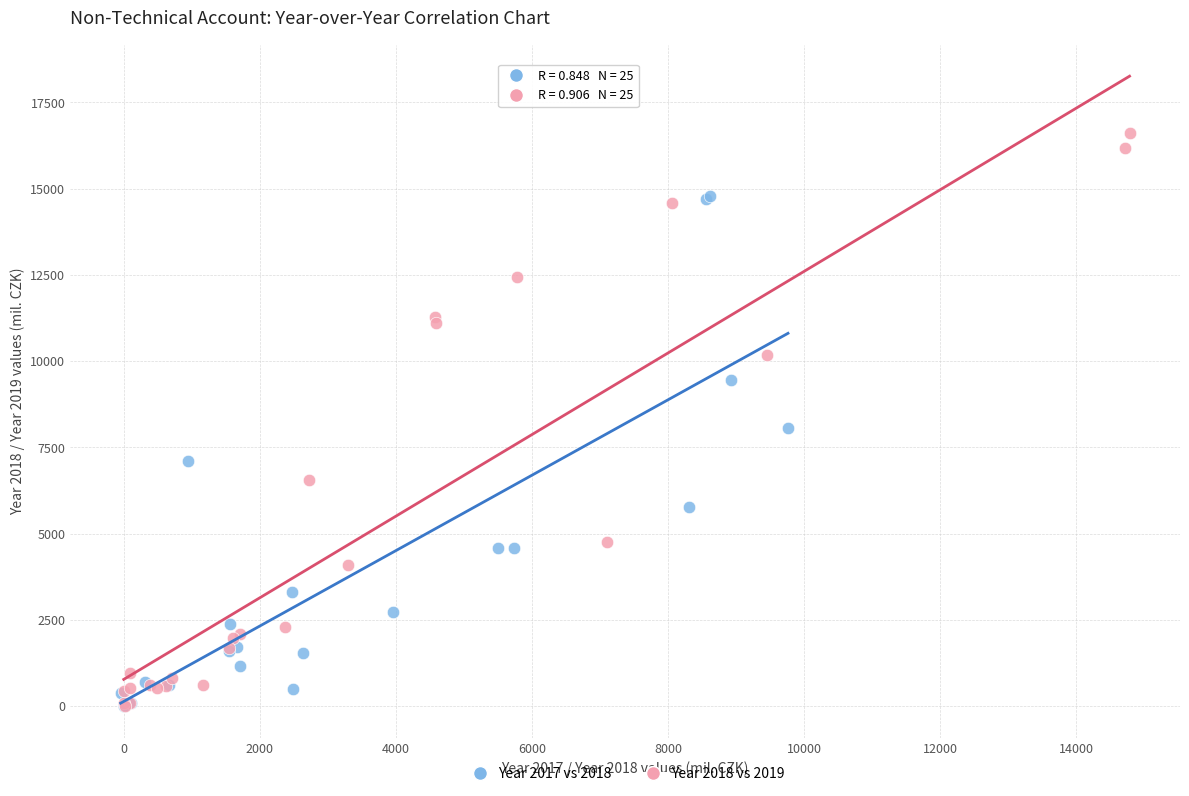

Which series has the largest Y range (max minus min)?

Year 2018 vs 2019